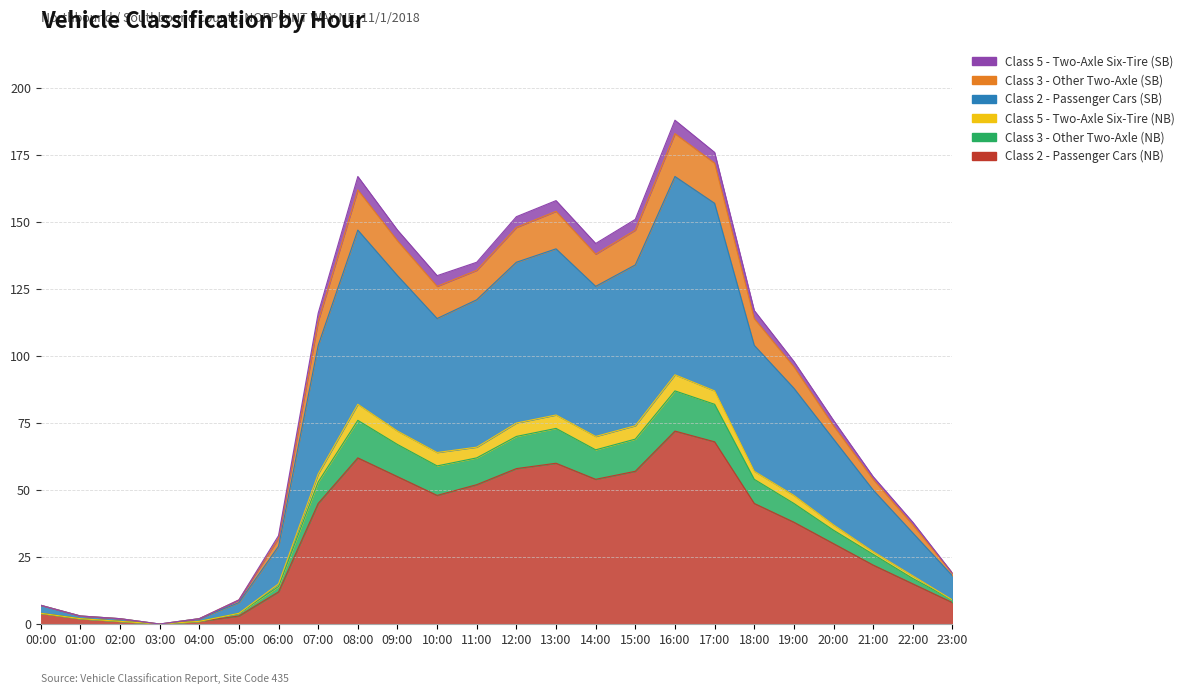

Between 05:00 and 10:00, which is larger?

10:00